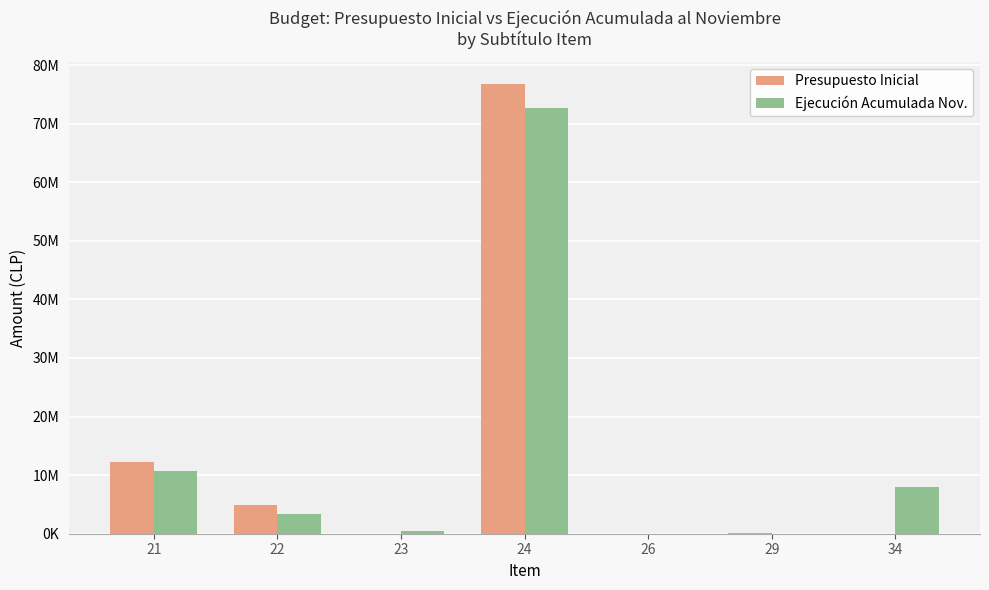

Does the chart contain stacked bars?

No